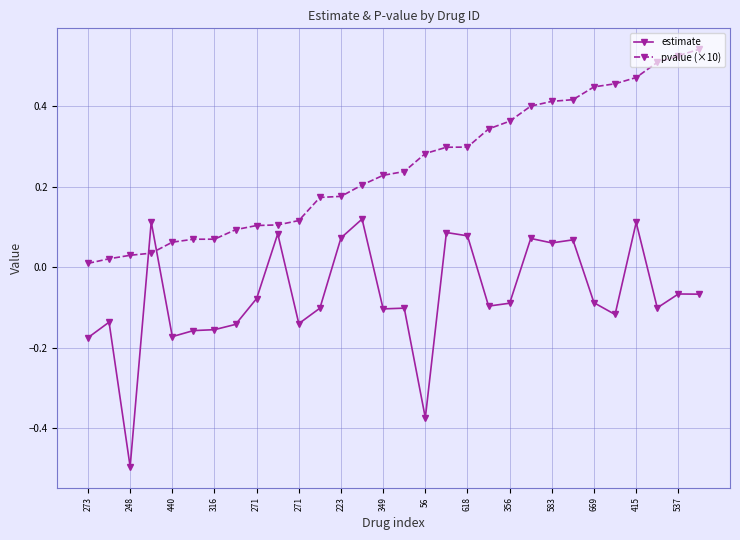

Which series has the largest total across all categories?

pvalue (×10)